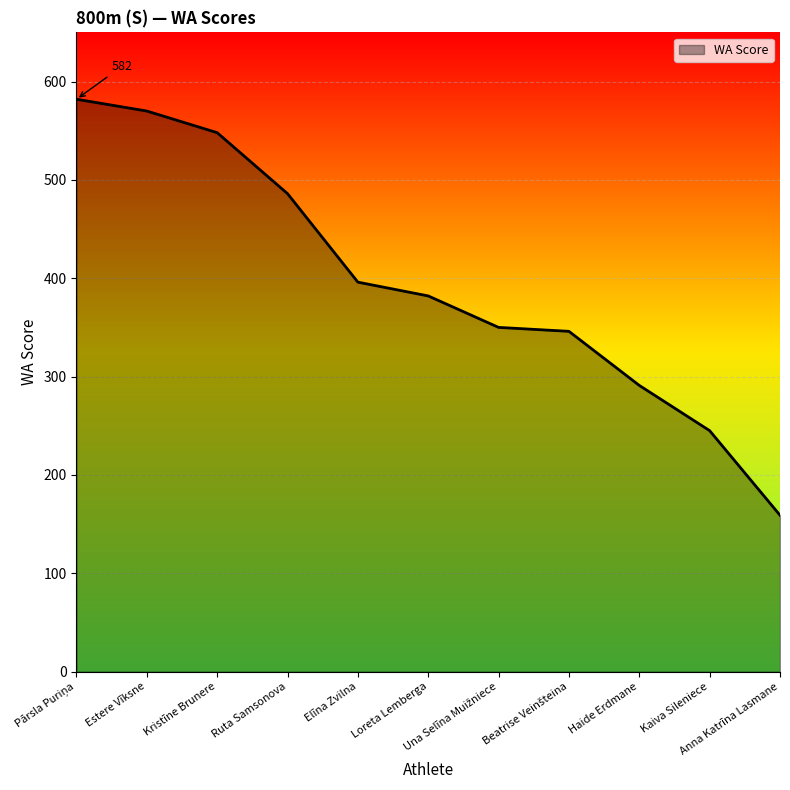

What is the sum of all values?

4355